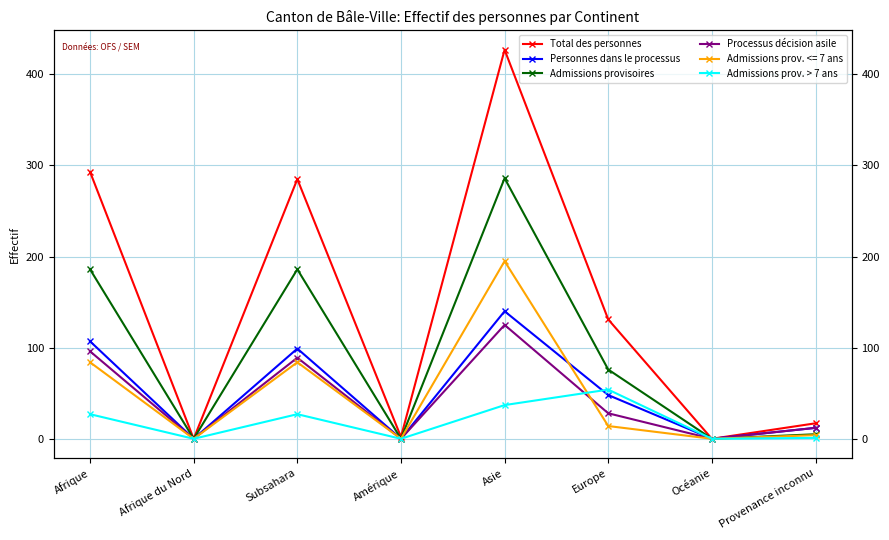

True or false: Admissions provisoires and Total des personnes cross at least once.

False